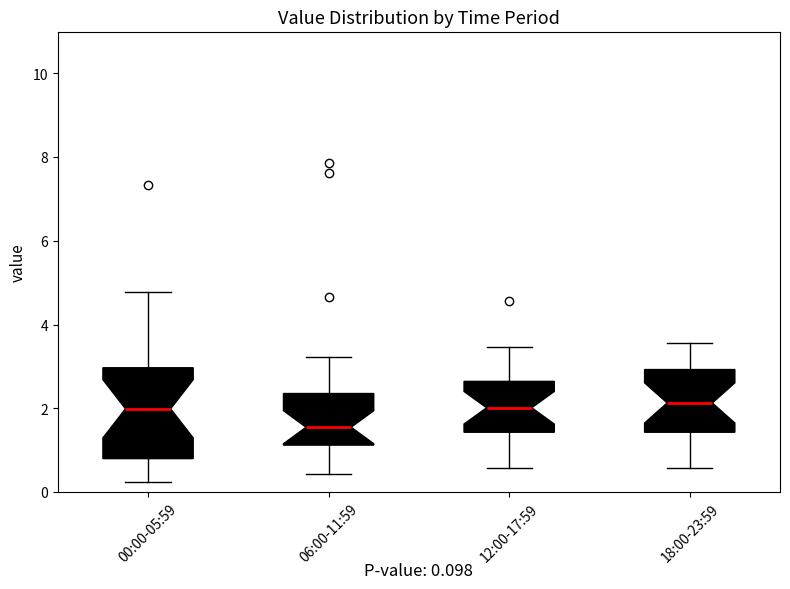

Which box's median line is the lowest?

06:00-11:59